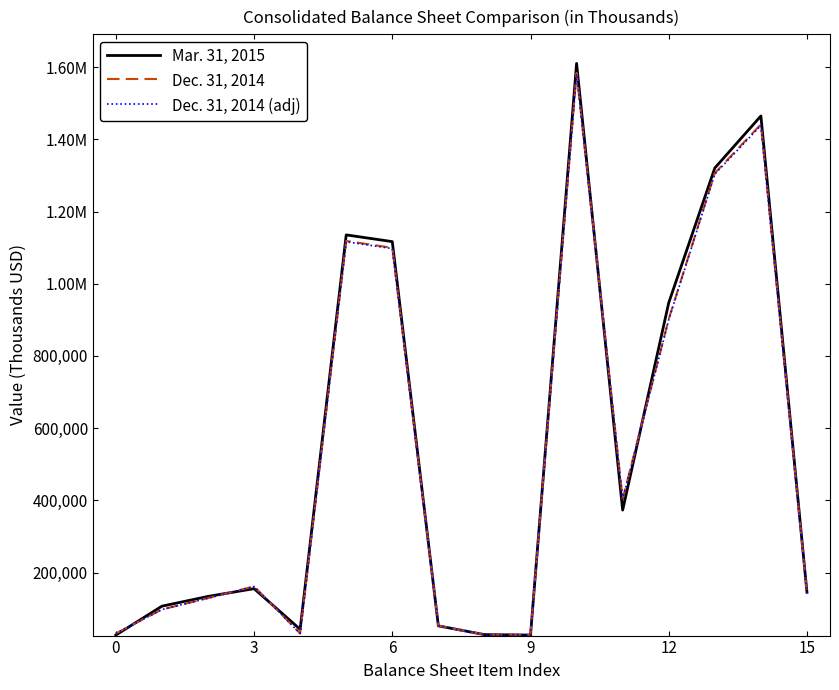

Is this an area chart (filled region under the line)?

No